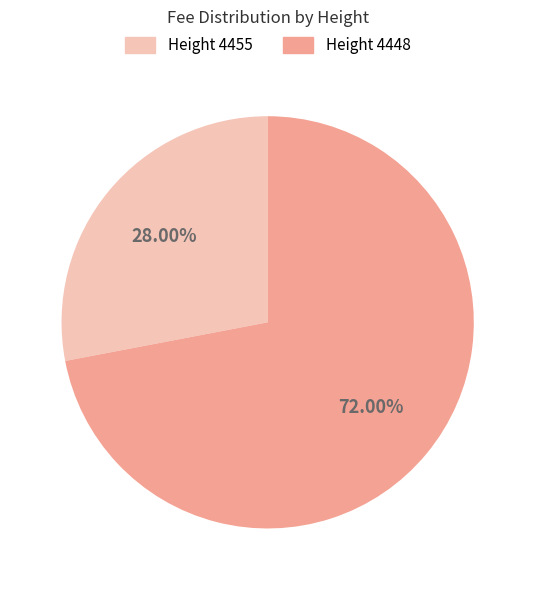

Does any single category account for the majority?

Yes